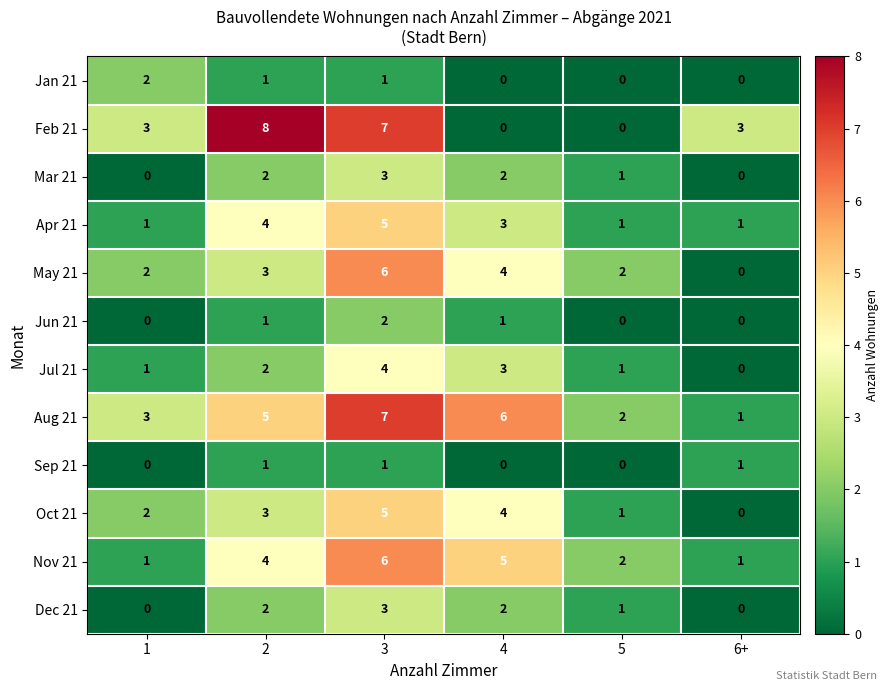

At how many categories does at least one series exceed 0?

6